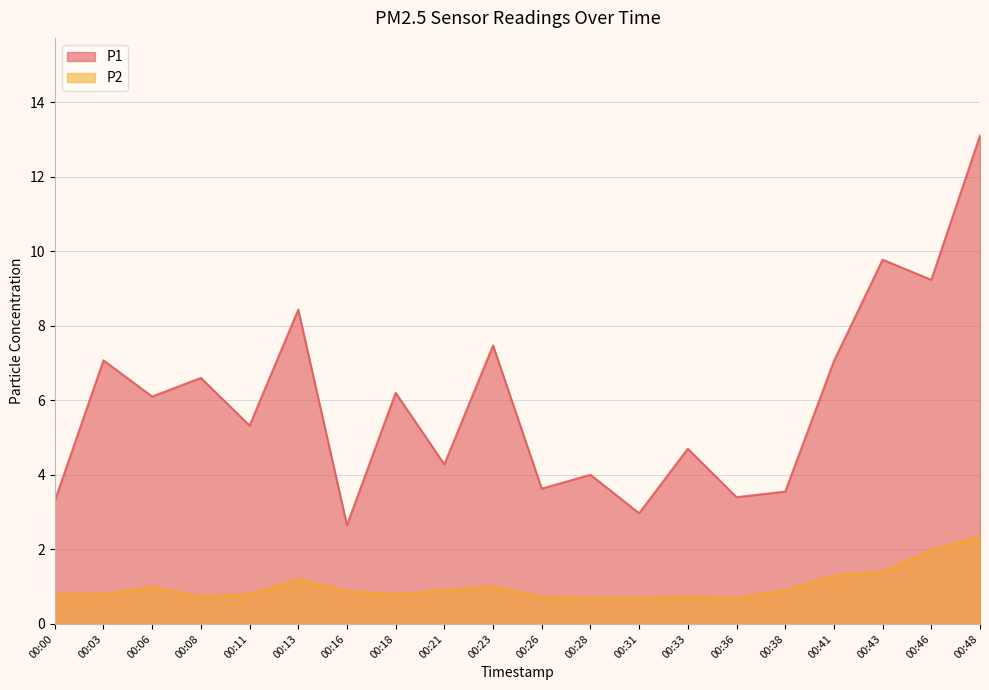

Which series has the widest spread of values?

P1